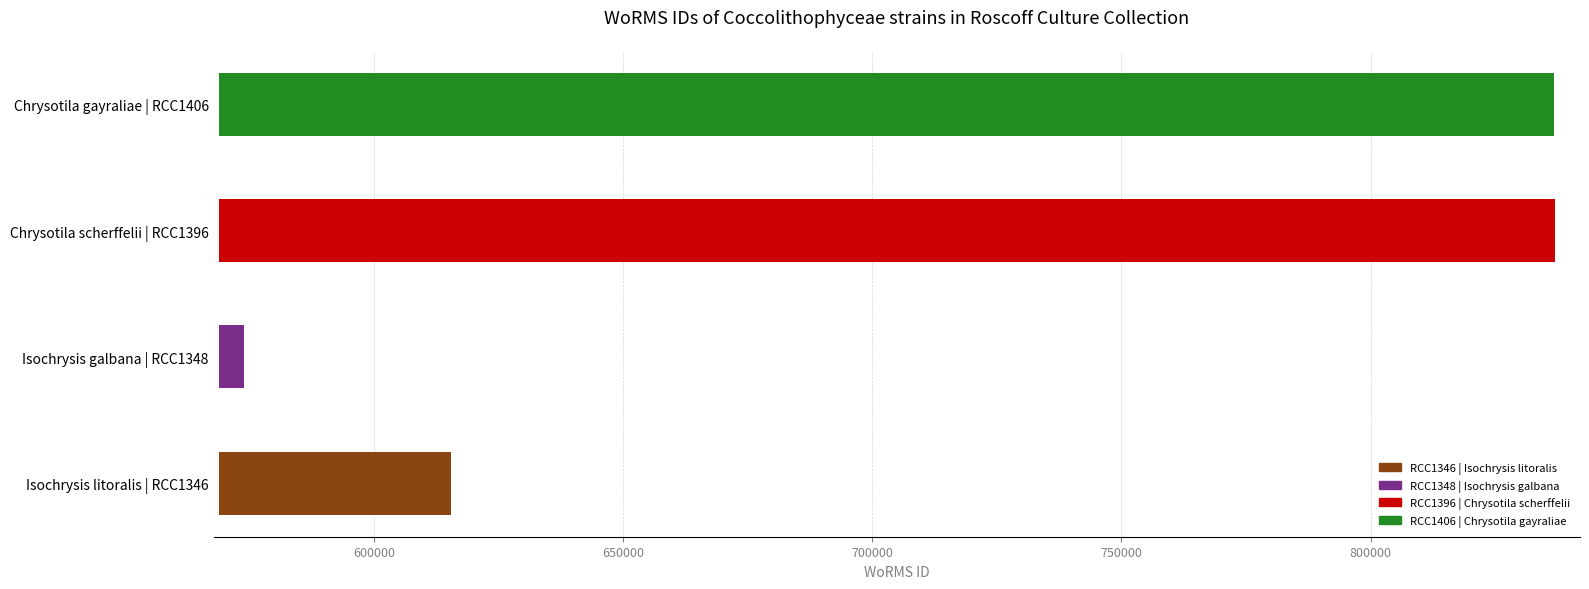

Approximately how many times larger is the value at RCC1348 compared to RCC1396?

0.7